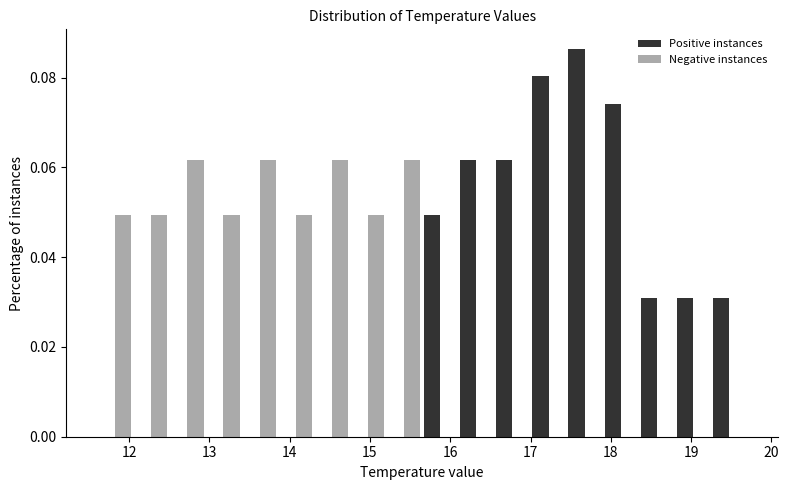

Reading left to right, list every range on the x-axis with the height of the bar of each series over it. Neither the bar edges nor the heights are printed on the chart, so give them approximately, as read against the axes.

11.60 to 12.05: Positive instances=0	Negative instances=0.050
12.05 to 12.50: Positive instances=0	Negative instances=0.050
12.50 to 12.95: Positive instances=0	Negative instances=0.062
12.95 to 13.40: Positive instances=0	Negative instances=0.050
13.40 to 13.85: Positive instances=0	Negative instances=0.062
13.85 to 14.30: Positive instances=0	Negative instances=0.050
14.30 to 14.75: Positive instances=0	Negative instances=0.062
14.75 to 15.20: Positive instances=0	Negative instances=0.050
15.20 to 15.65: Positive instances=0	Negative instances=0.062
15.65 to 16.10: Positive instances=0.050	Negative instances=0
16.10 to 16.55: Positive instances=0.062	Negative instances=0
16.55 to 17.00: Positive instances=0.062	Negative instances=0
17.00 to 17.45: Positive instances=0.080	Negative instances=0
17.45 to 17.90: Positive instances=0.086	Negative instances=0
17.90 to 18.35: Positive instances=0.074	Negative instances=0
18.35 to 18.80: Positive instances=0.030	Negative instances=0
18.80 to 19.25: Positive instances=0.030	Negative instances=0
19.25 to 19.70: Positive instances=0.030	Negative instances=0